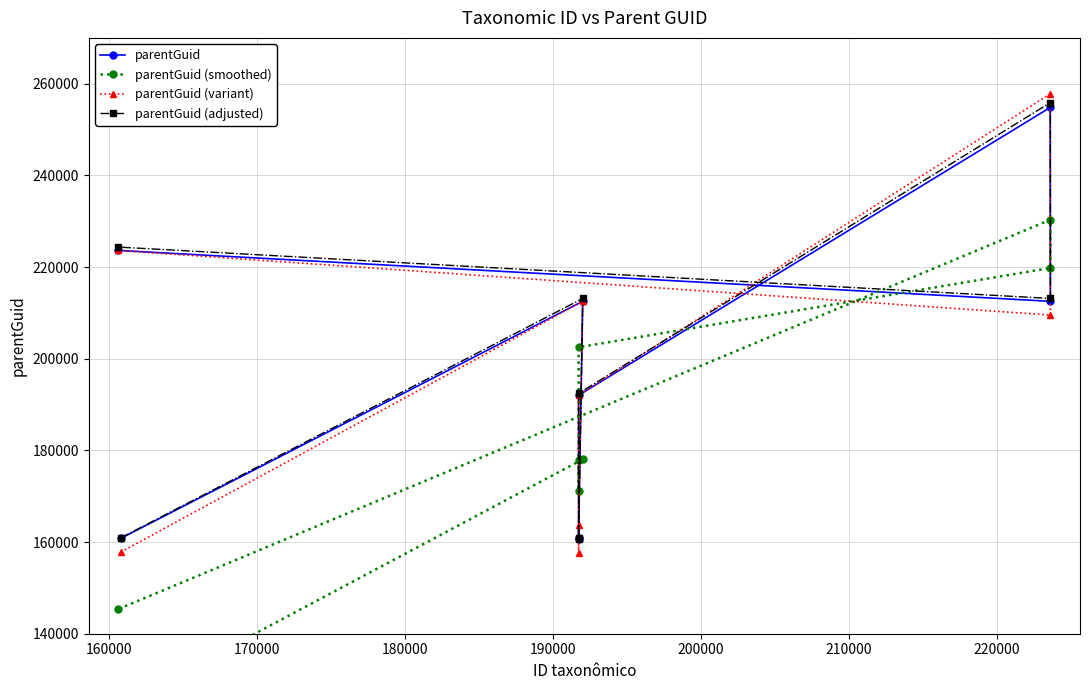

How many lines are shown in the chart?

4